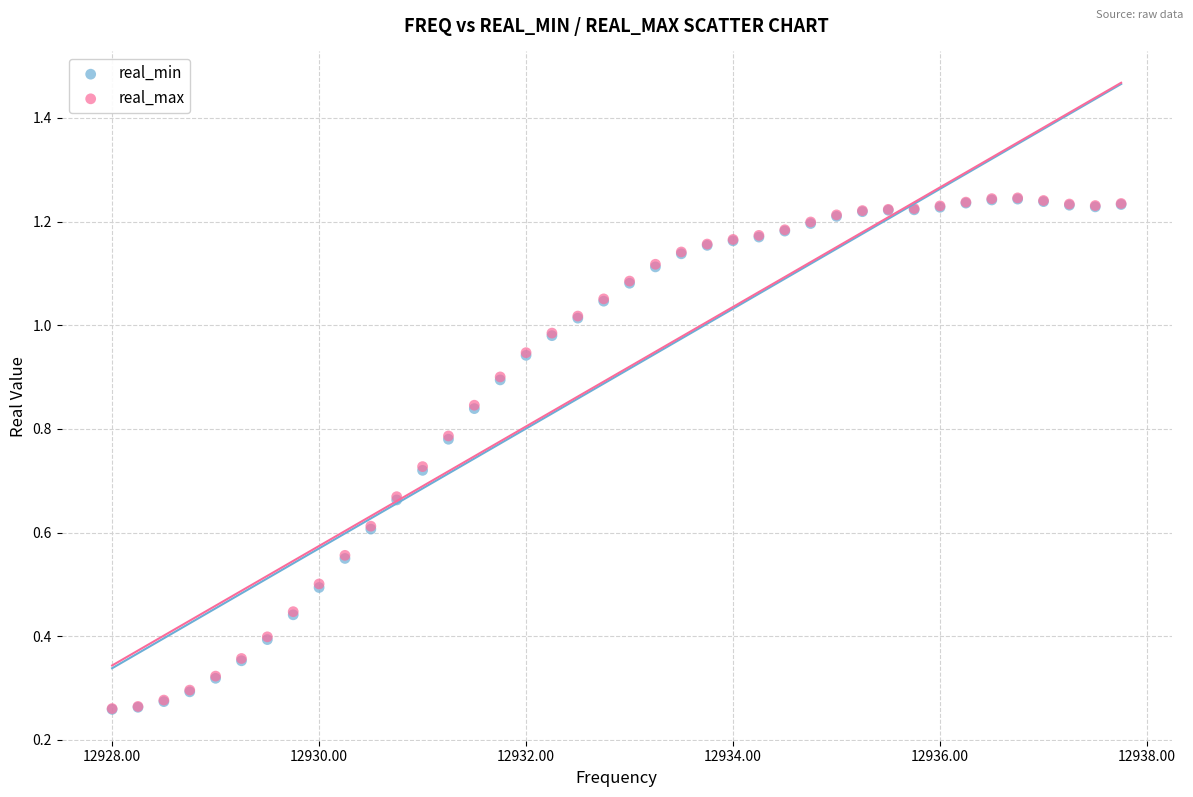

What are all the series names shown in the legend?

real_min, real_max